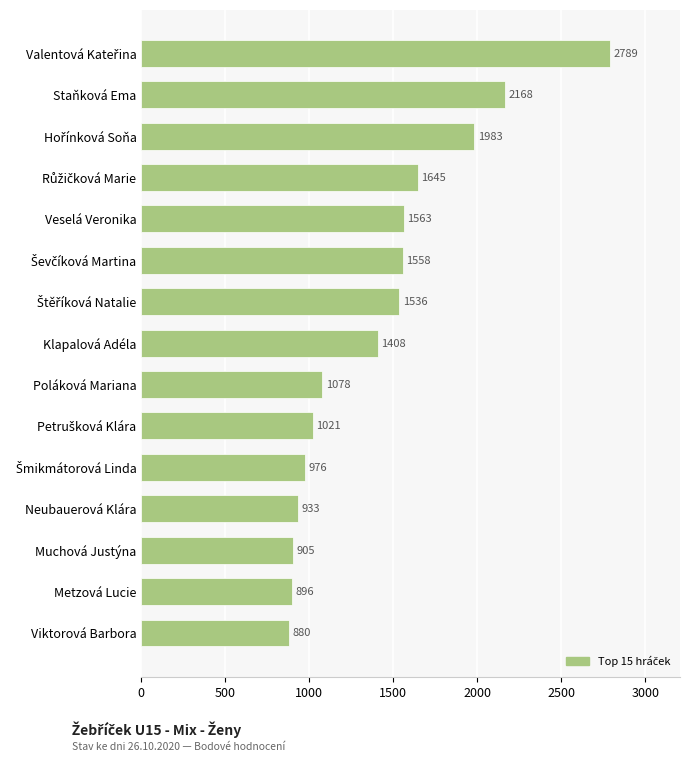

What is the approximate value at Viktorová Barbora?

880